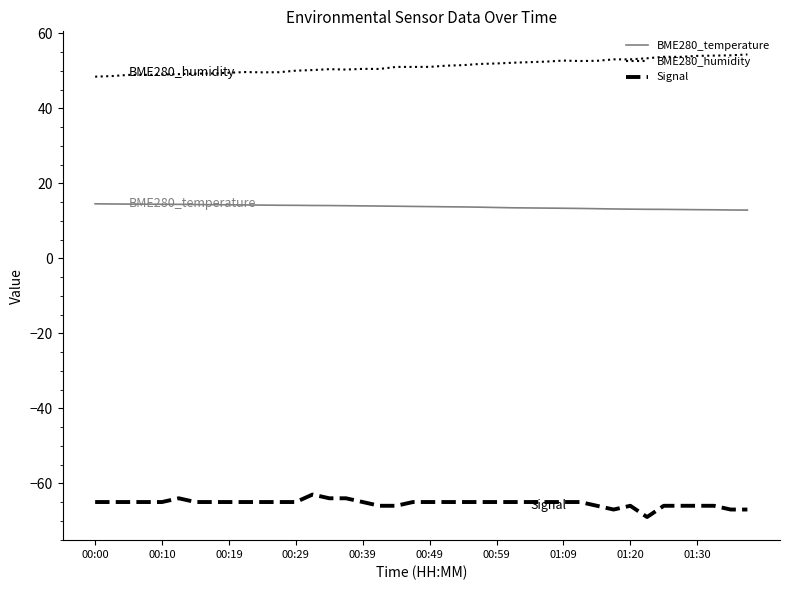

Count the Signal values in the range -66 to -65.

32